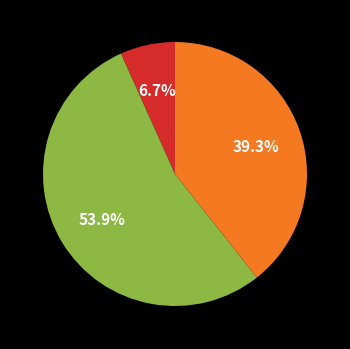

Is there a majority slice in this chart?

Yes